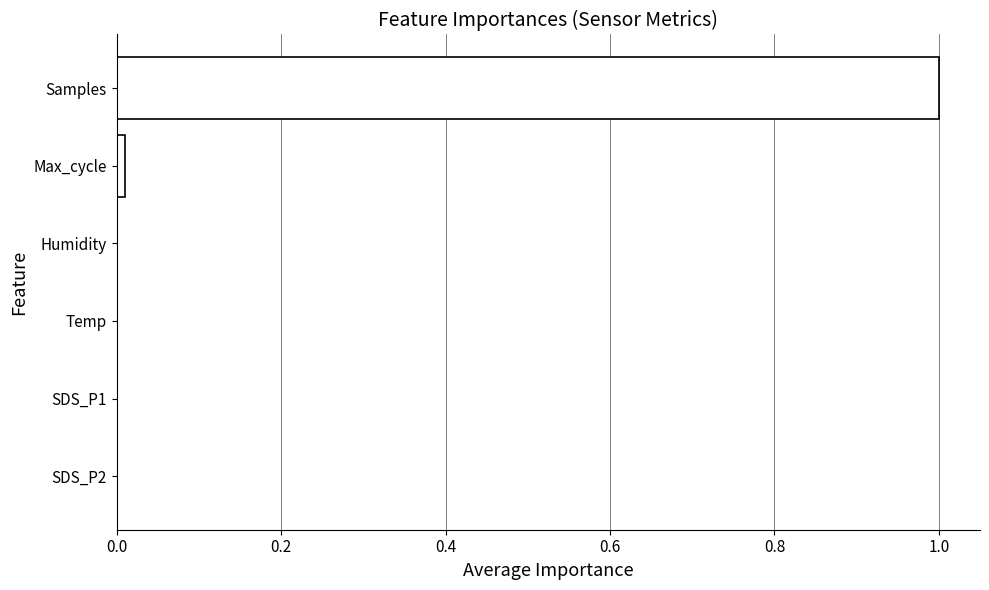

Are the bars horizontal?

Yes